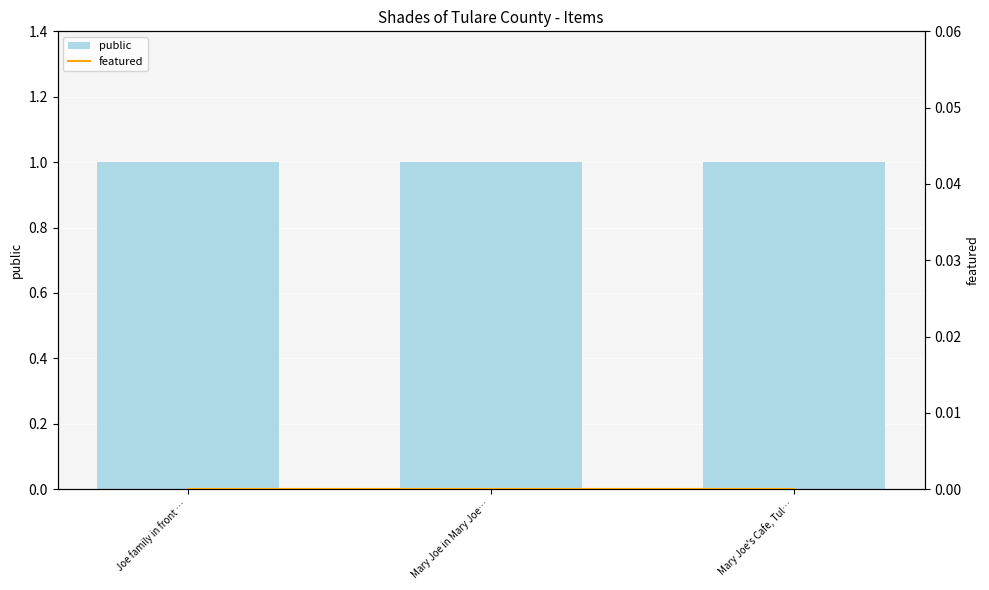

Is the value of featured at Mary Joe's Cafe, Tul… greater than the value of public at Mary Joe in Mary Joe…?

No